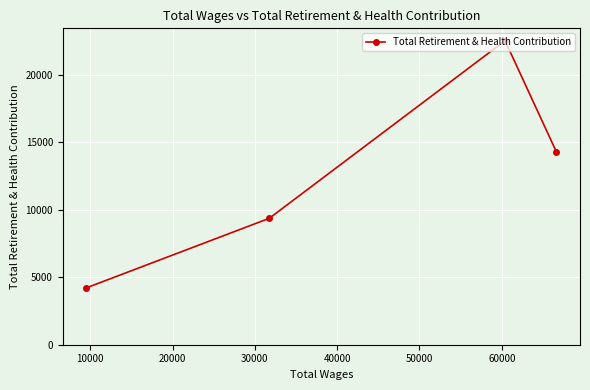

What is the greatest value displayed?

22532